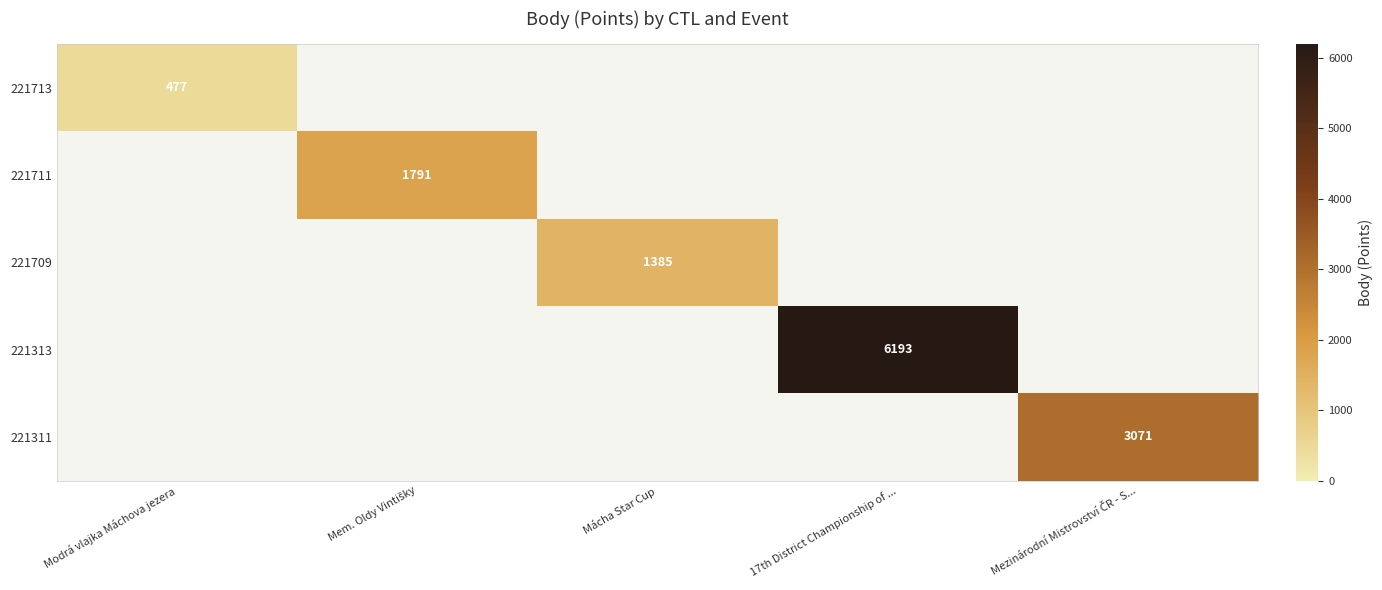

True or false: 221313 has a value of 6193 at 17th District Championship of ....

True